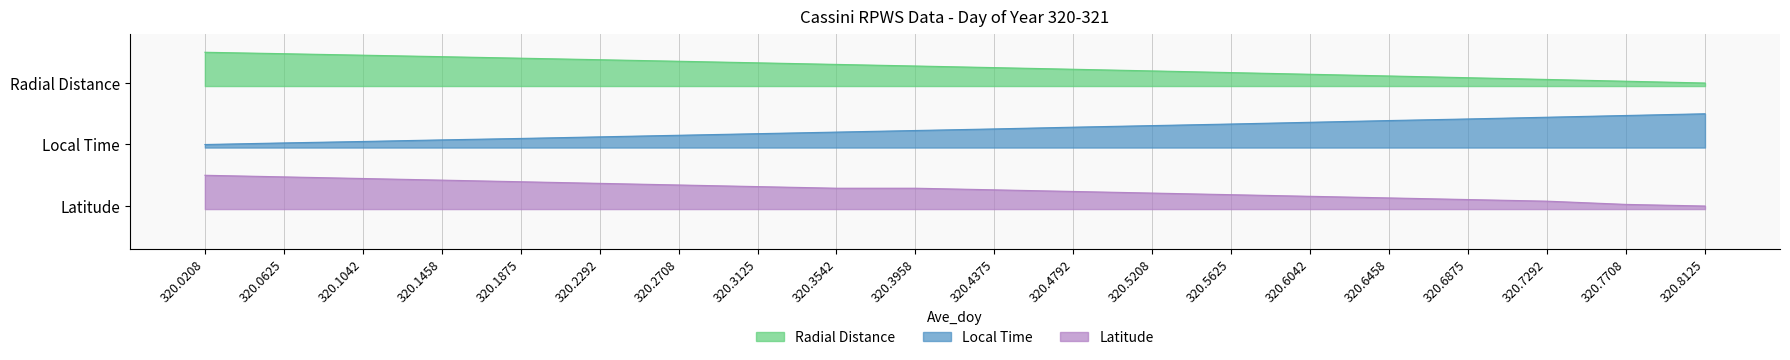

What are all the series names shown in the legend?

Radial_Distance, Local_Time, Latitude